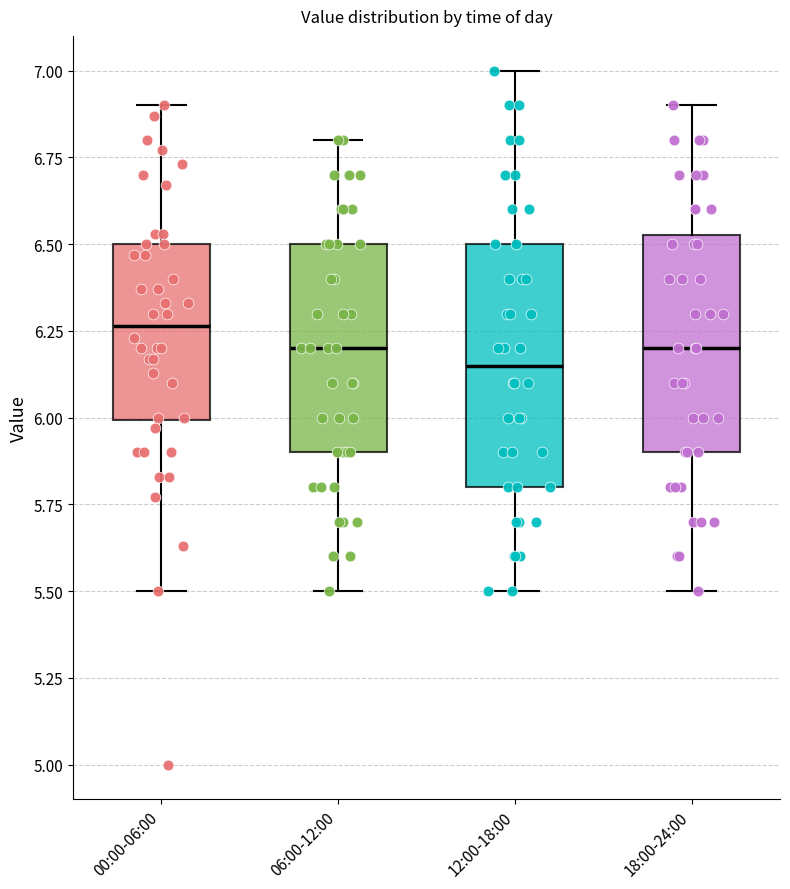

Reading left to right, read every box against the y-axis: the position of its median line, the range the box covers, and the ends of its whiskers. The values are not printed on the chart, so give them approximately, as read against the axis.

00:00-06:00: median 6.25, box 6.00 to 6.50, whiskers 5.50 to 6.90
06:00-12:00: median 6.20, box 5.90 to 6.50, whiskers 5.50 to 6.80
12:00-18:00: median 6.15, box 5.80 to 6.50, whiskers 5.50 to 7.00
18:00-24:00: median 6.20, box 5.90 to 6.55, whiskers 5.50 to 6.90